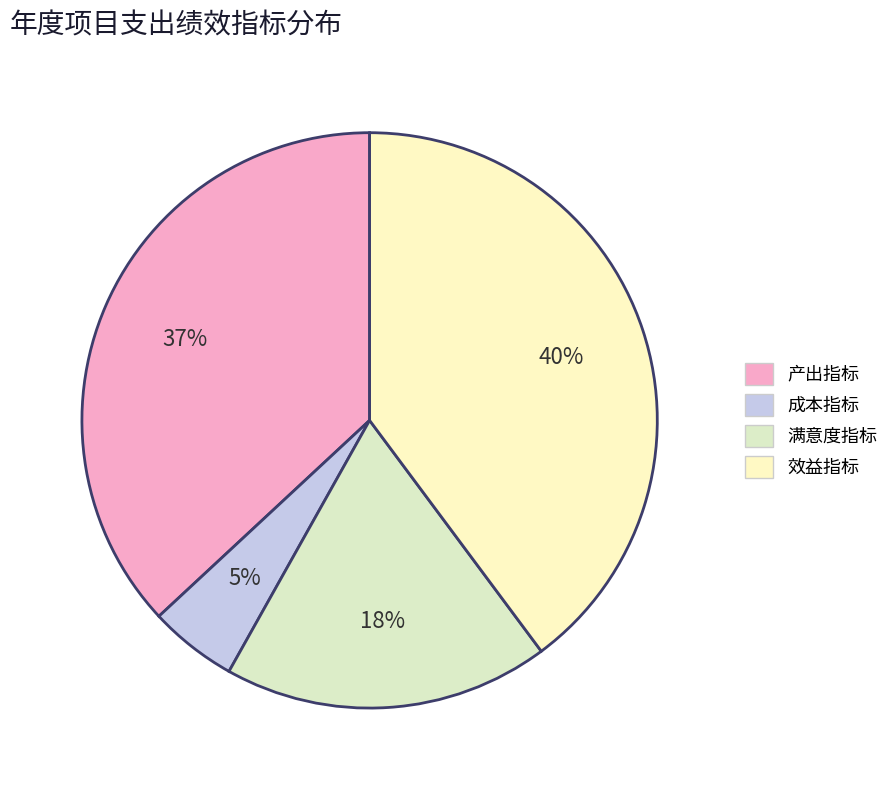

To the nearest percent, what portion does 成本指标 represent?

5%